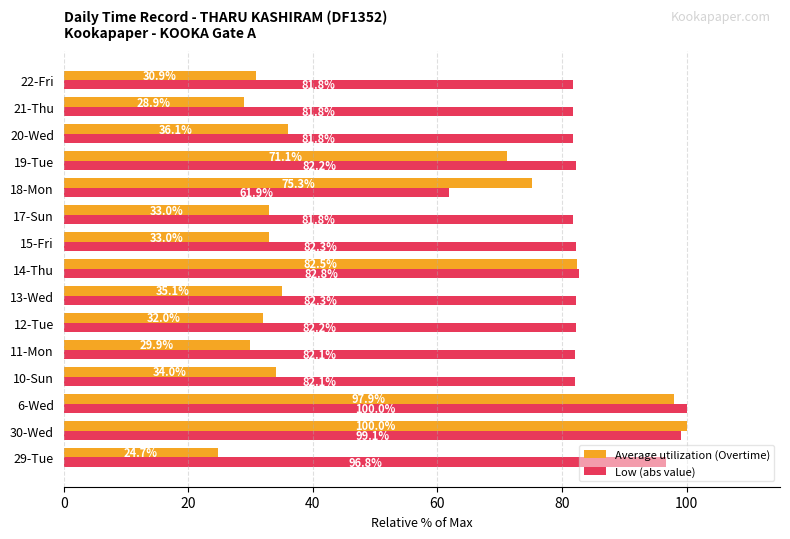

Which category has the highest value in the Average utilization (Overtime) series?

30-Wed